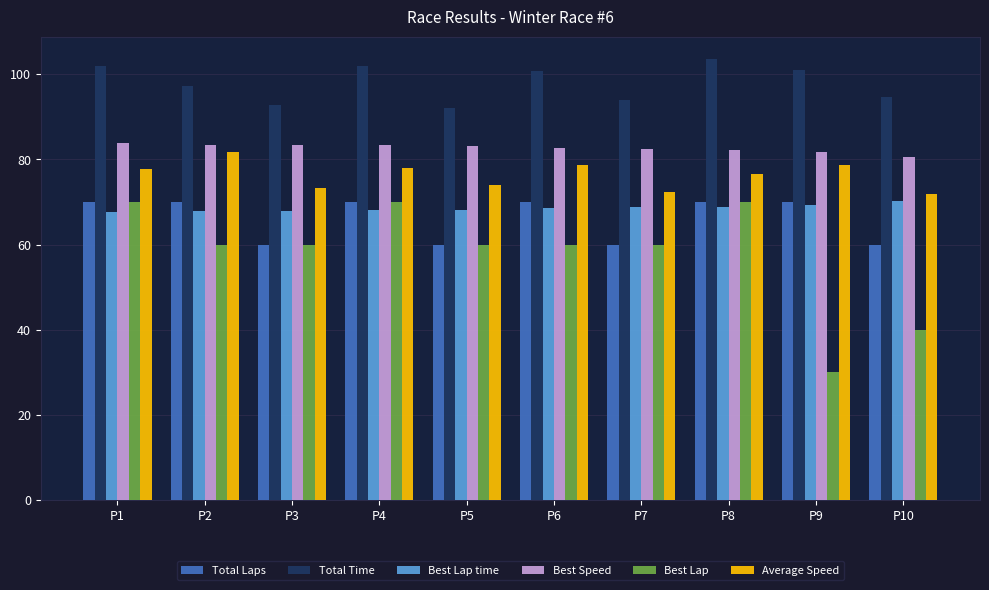

How many series are shown in this chart?

6